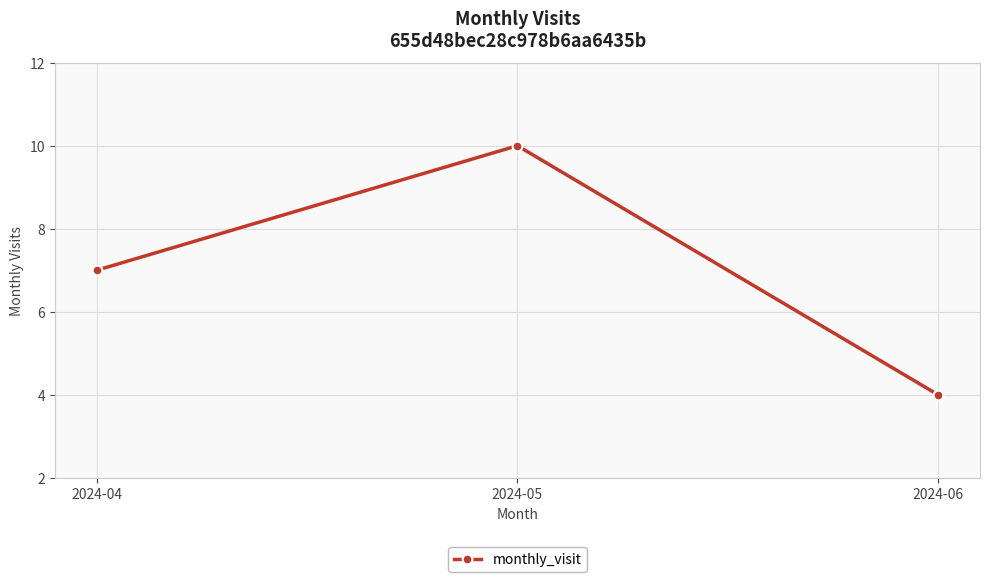

Rank the categories by value from lowest to highest.

2024-06, 2024-04, 2024-05